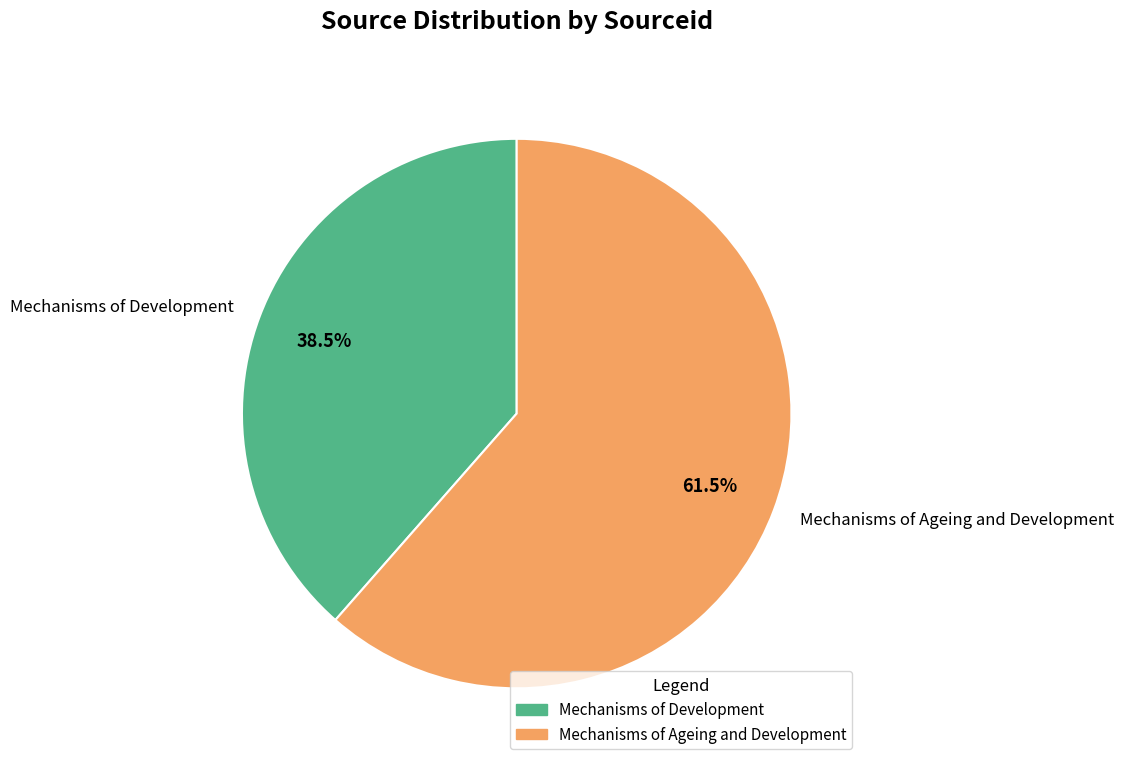

To the nearest percent, what is the average slice percentage?

50%